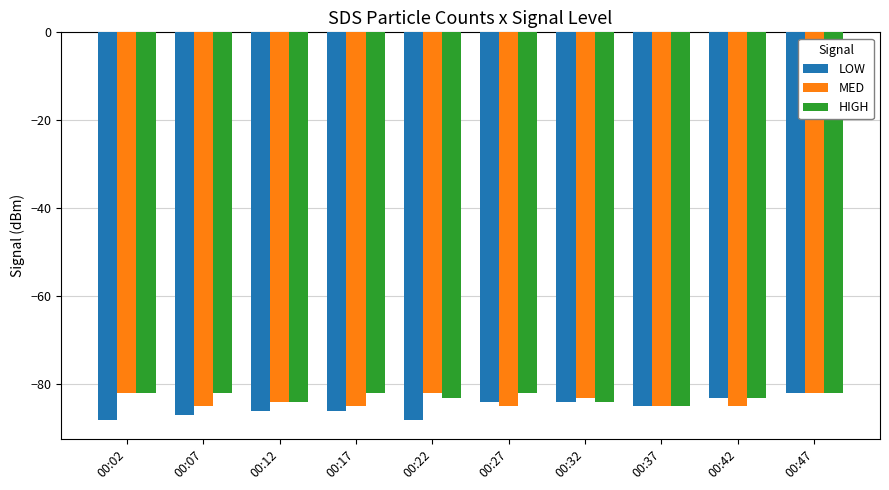

What is the value of the LOW bar at the 9th from the left?

-83